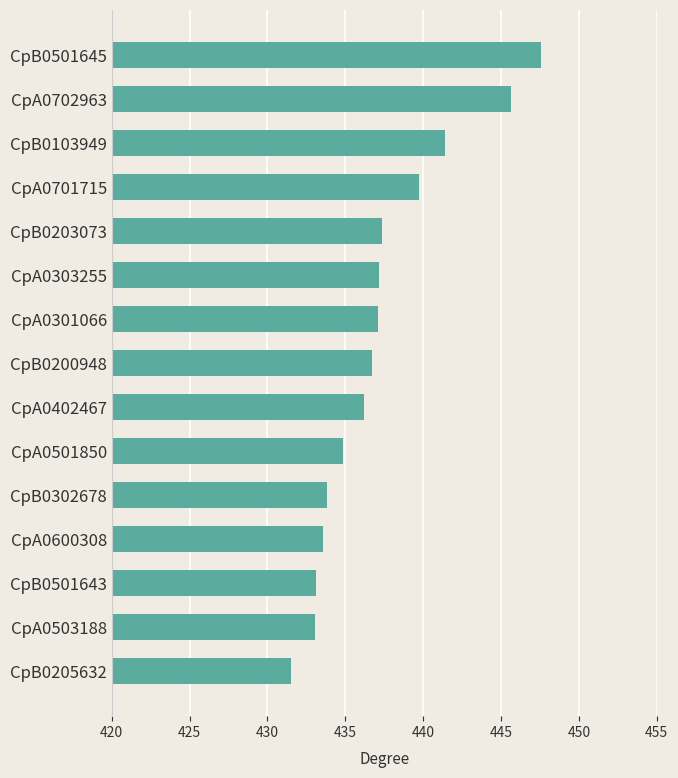

Which label corresponds to the smallest value in the chart?

CpB0205632